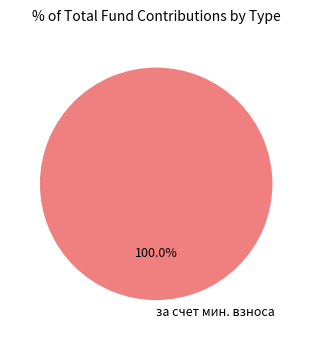

Rank the categories by value from highest to lowest.

за счет мин. взноса